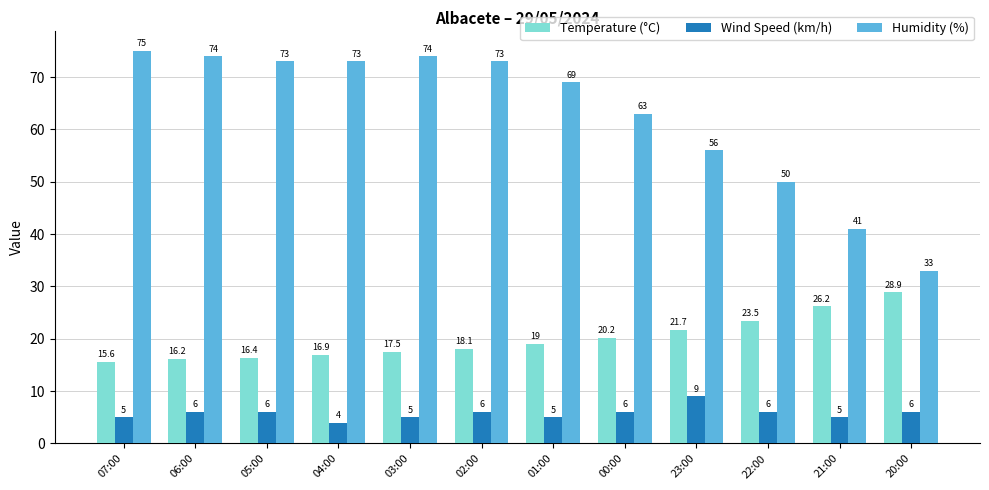

Reading left to right, extract all data points from this chart.

Temperature (°C): 15.6	16.2	16.4	16.9	17.5	18.1	19.0	20.2	21.7	23.5	26.2	28.9
Wind Speed (km/h): 5.0	6.0	6.0	4.0	5.0	6.0	5.0	6.0	9.0	6.0	5.0	6.0
Humidity (%): 75.0	74.0	73.0	73.0	74.0	73.0	69.0	63.0	56.0	50.0	41.0	33.0